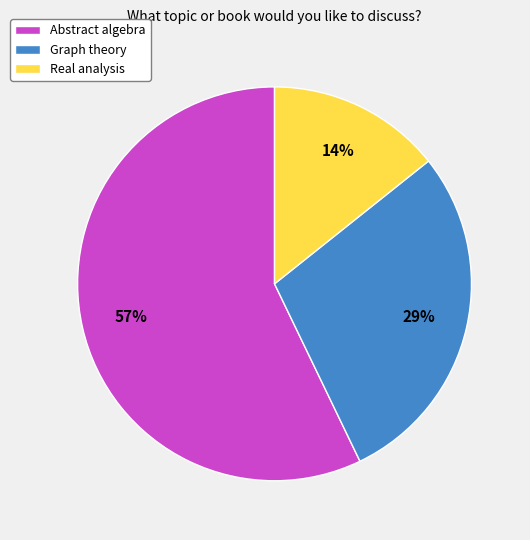

To the nearest percent, what is the average slice percentage?

33%